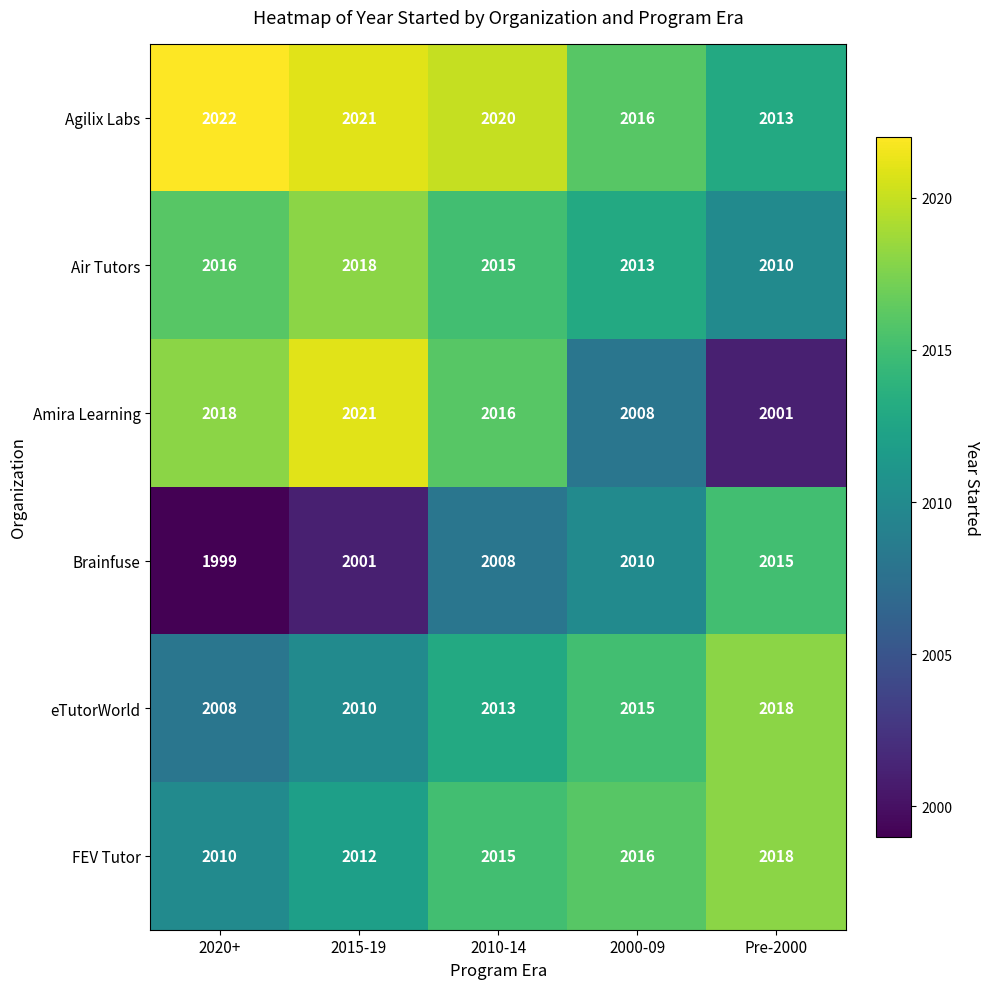

List the labels in order of Air Tutors value, largest first.

2015-19, 2020+, 2010-14, 2000-09, Pre-2000